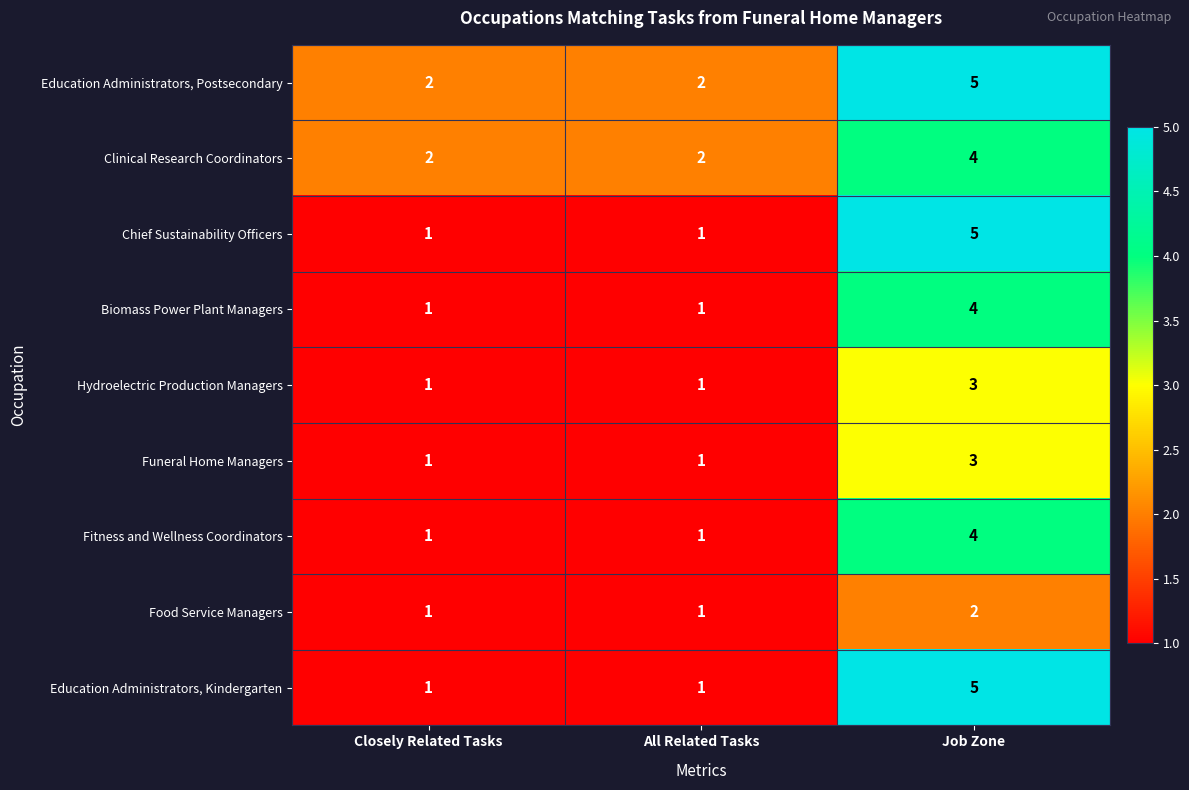

Reading left to right, transcribe all the data shown in this chart.

Education Administrators, Postsecondary: Closely Related Tasks=2	All Related Tasks=2	Job Zone=5
Clinical Research Coordinators: Closely Related Tasks=2	All Related Tasks=2	Job Zone=4
Chief Sustainability Officers: Closely Related Tasks=1	All Related Tasks=1	Job Zone=5
Biomass Power Plant Managers: Closely Related Tasks=1	All Related Tasks=1	Job Zone=4
Hydroelectric Production Managers: Closely Related Tasks=1	All Related Tasks=1	Job Zone=3
Funeral Home Managers: Closely Related Tasks=1	All Related Tasks=1	Job Zone=3
Fitness and Wellness Coordinators: Closely Related Tasks=1	All Related Tasks=1	Job Zone=4
Food Service Managers: Closely Related Tasks=1	All Related Tasks=1	Job Zone=2
Education Administrators, Kindergarten: Closely Related Tasks=1	All Related Tasks=1	Job Zone=5